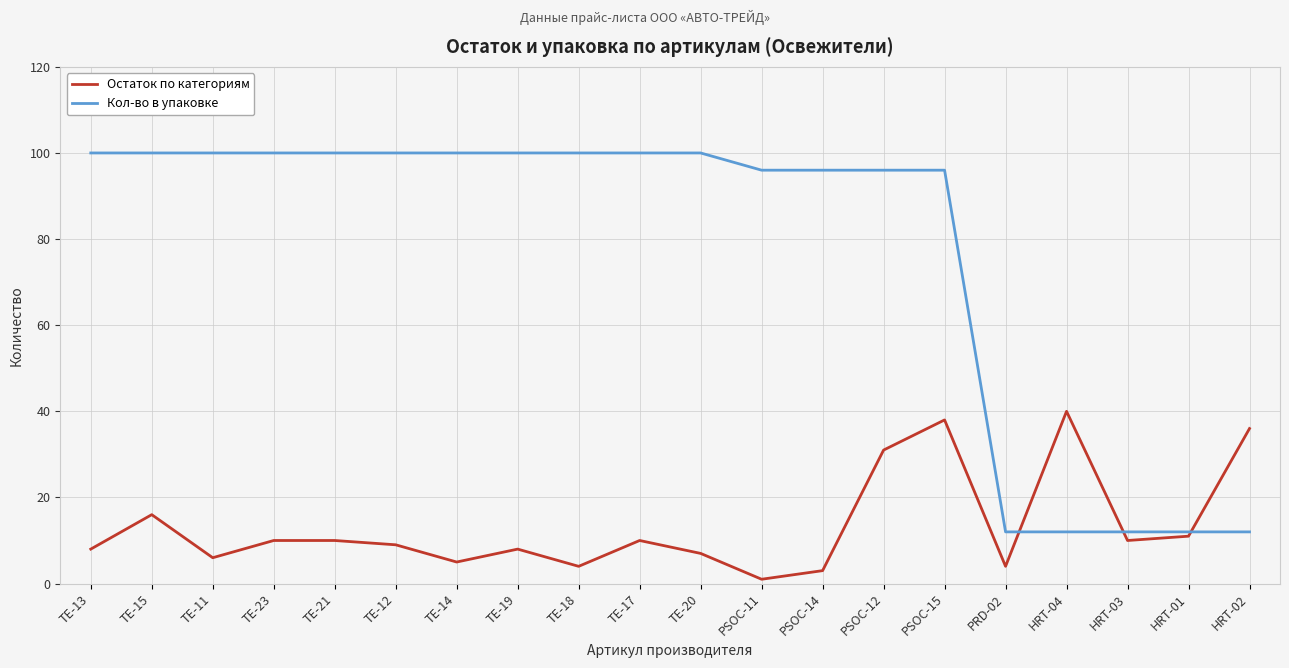

What are all the series names shown in the legend?

Остаток по категориям, Кол-во в упаковке